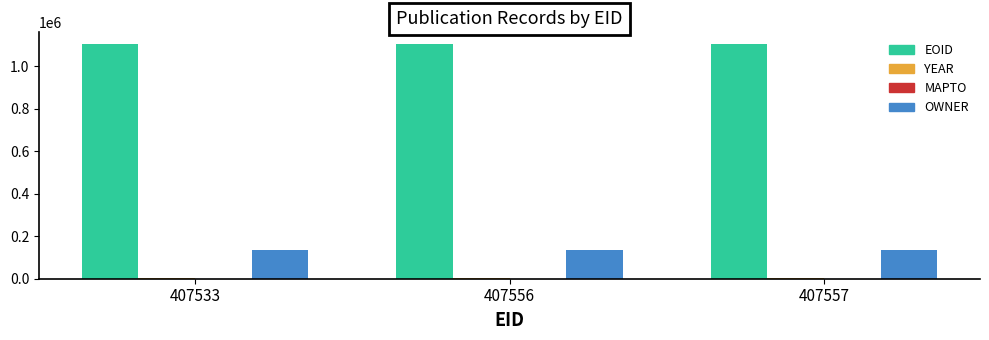

What is the highest value of the EOID series?

1104835